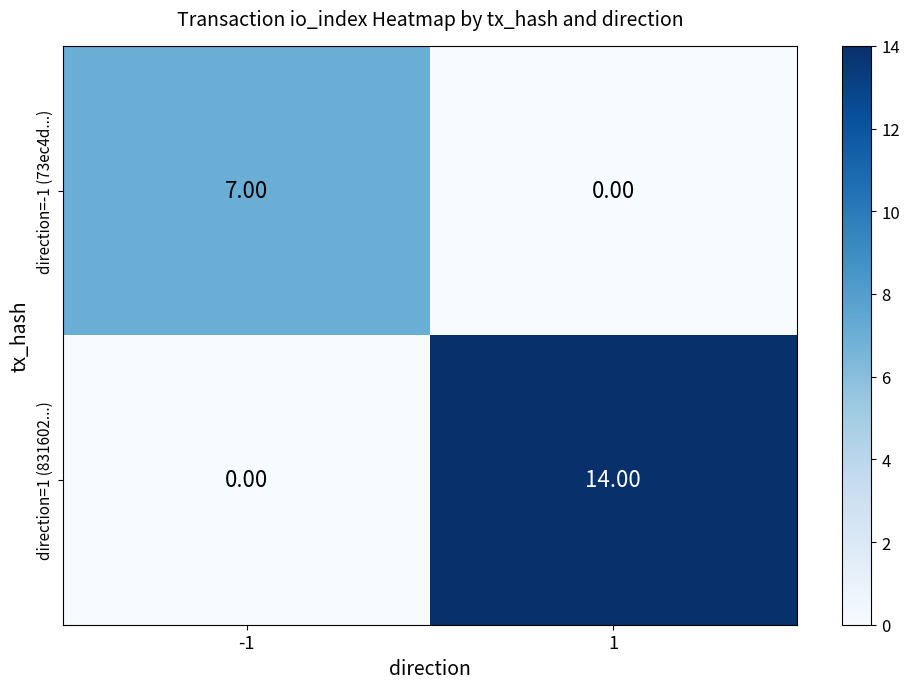

Which series has the largest range (max minus min)?

direction=1 (831602...)